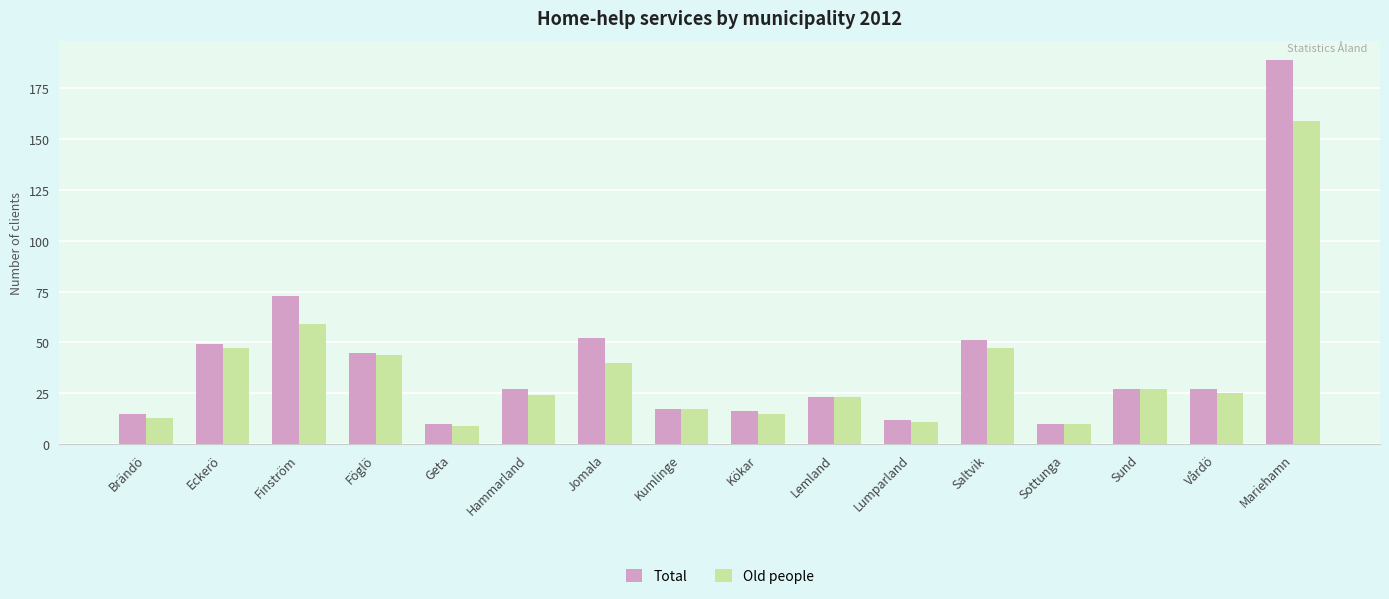

What position from the right is Eckerö?

15